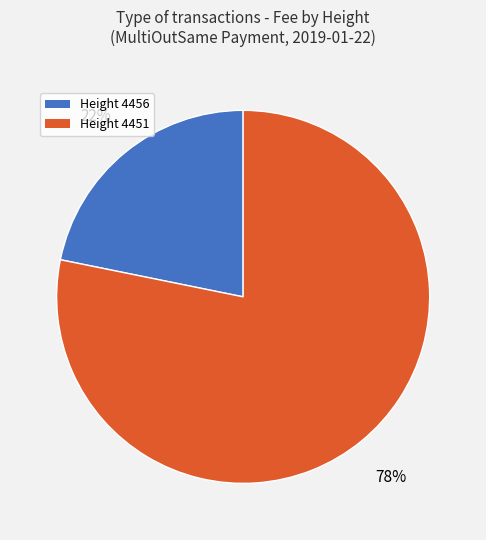

Approximately how many times larger is the value at Height 4456 compared to Height 4451?

0.3